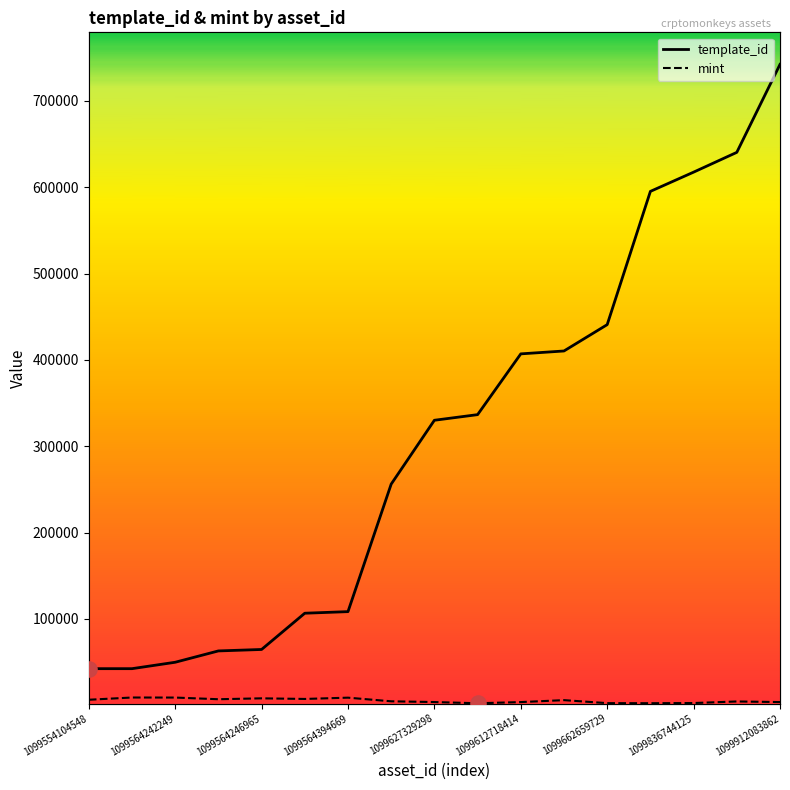

Which series contains the lowest Y value?

mint